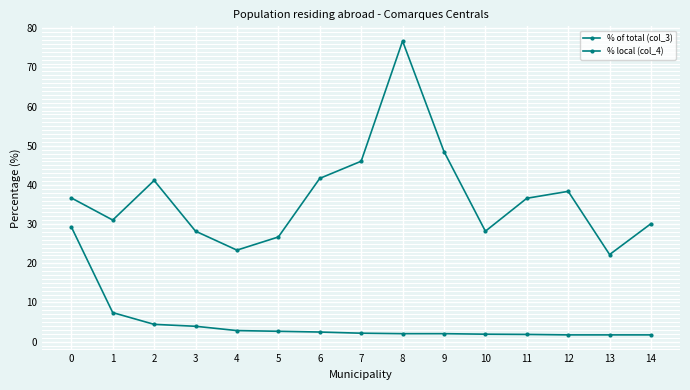

True or false: % of total (col_3) and % local (col_4) intersect in this chart.

False